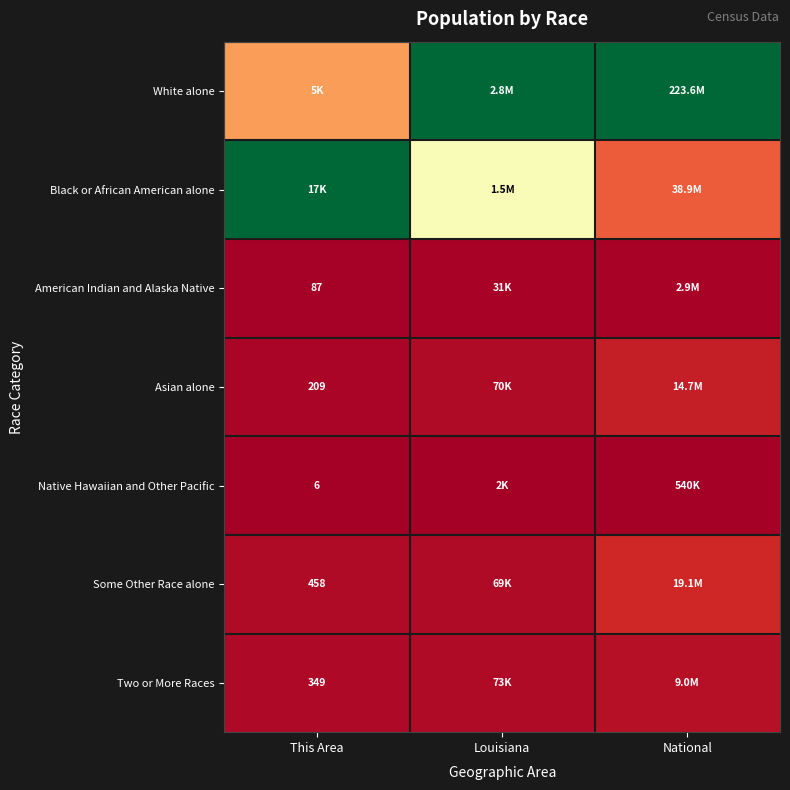

Rank the series by their maximum value, from lowest to highest.

Native Hawaiian and Other Pacific, American Indian and Alaska Native, Two or More Races, Asian alone, Some Other Race alone, White alone, Black or African American alone